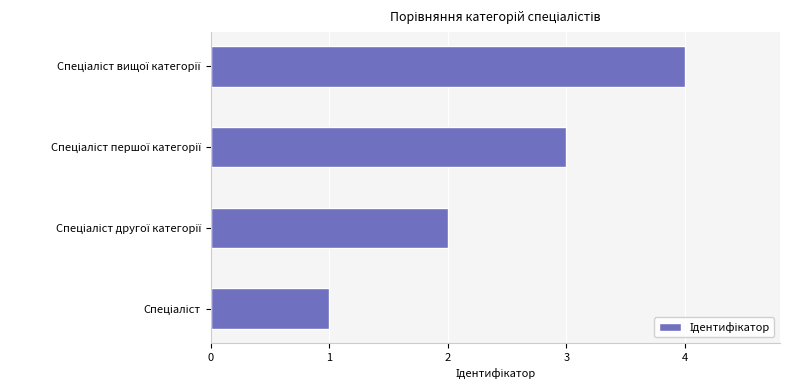

Does the chart contain any negative values?

No